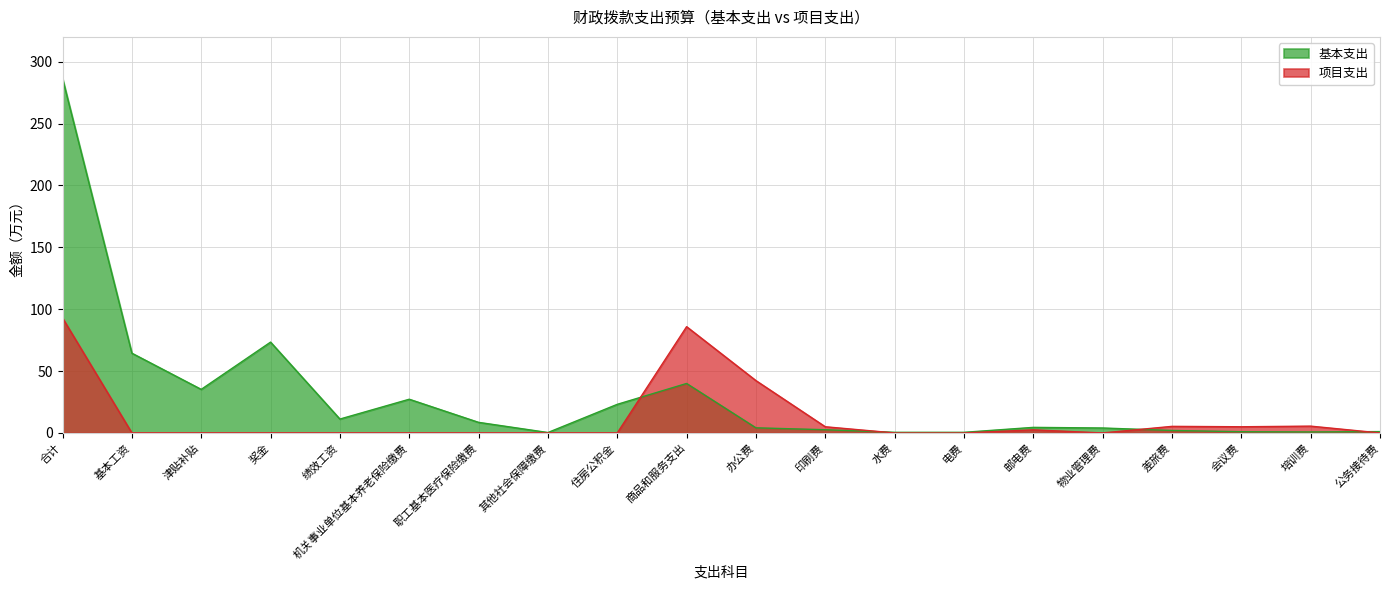

What value does the 基本支出 series have at 职工基本医疗保险缴费?

8.6